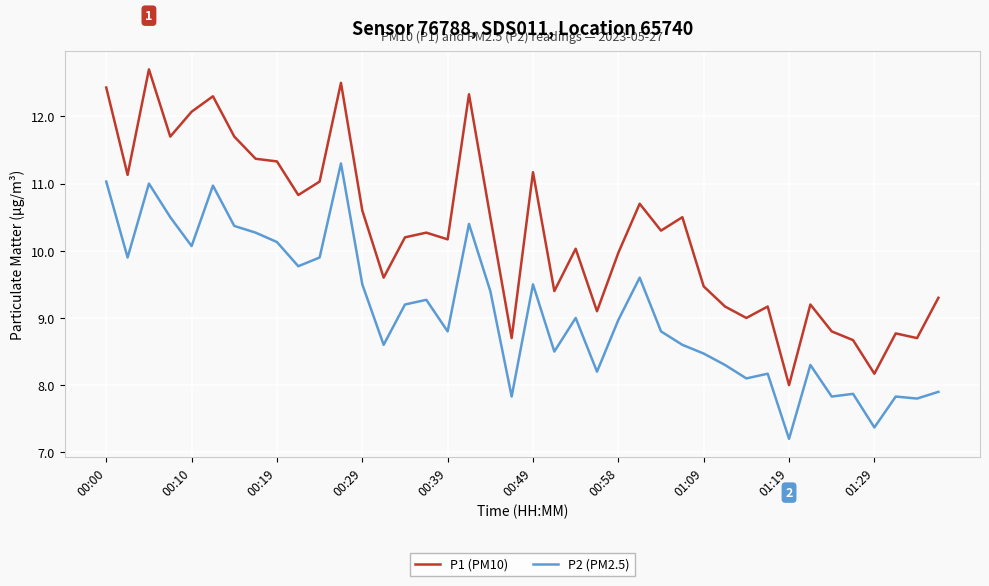

Rank the series by their maximum value, from lowest to highest.

P2 (PM2.5), P1 (PM10)